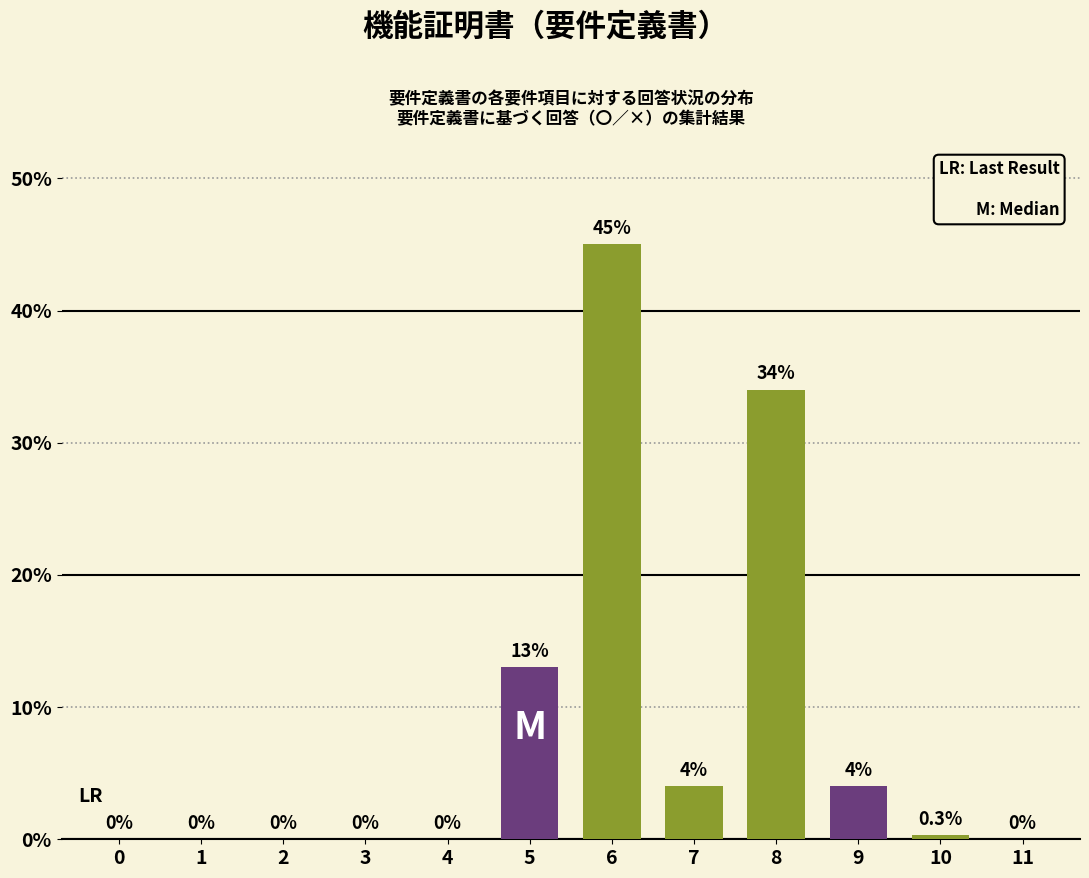

Is it true that the value at 5 is 13.0?

True